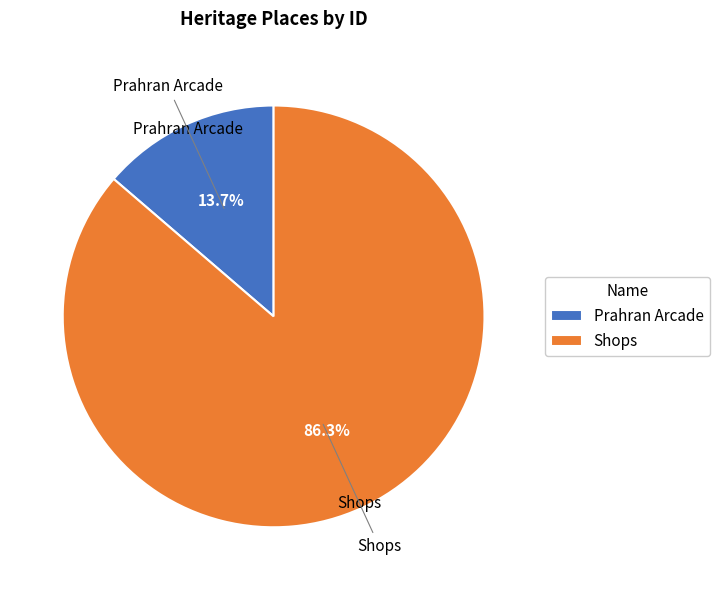

Between Shops and Prahran Arcade, which is larger?

Shops